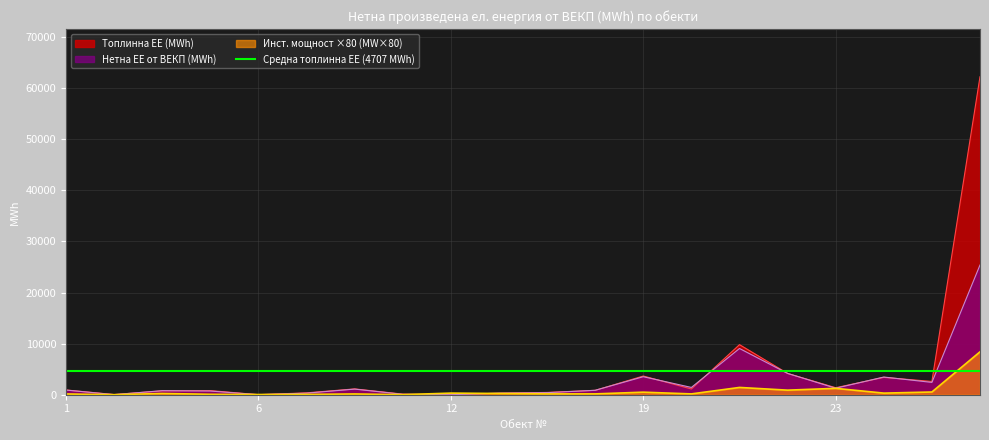

Which category has the highest value across all series?

27